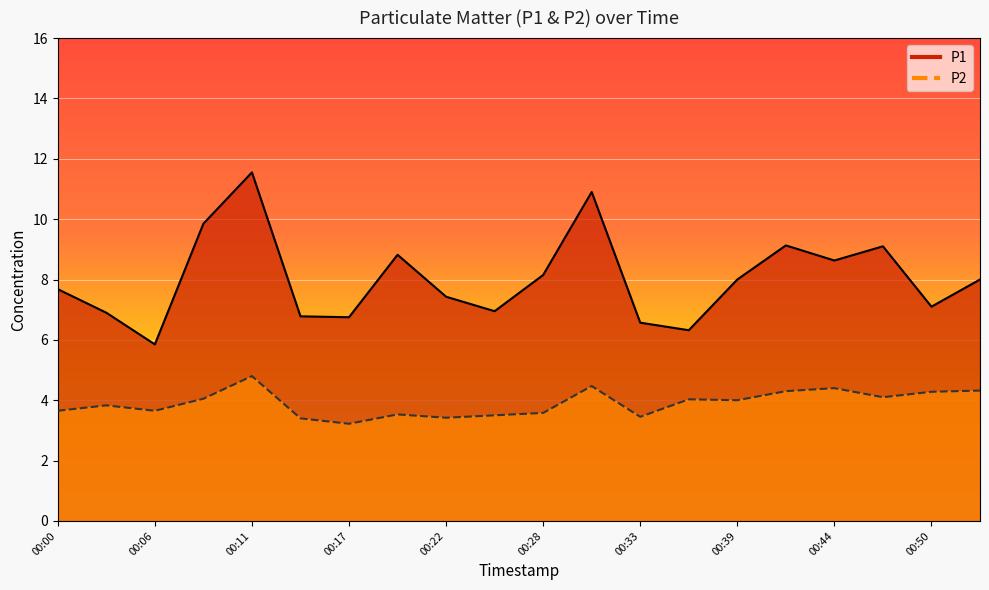

What are all the series names shown in the legend?

P1, P2